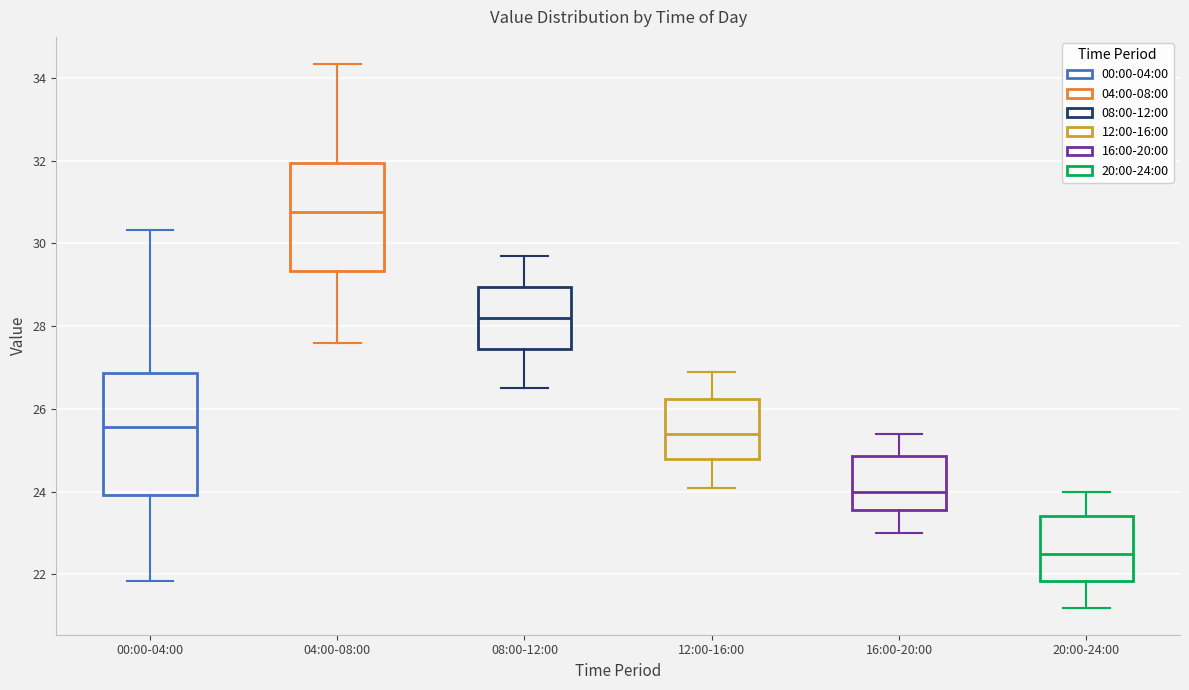

Where does the median line of the box for 00:00-04:00 sit on the y-axis? The values are not printed on the chart, so give them approximately, as read against the axis.

25.6